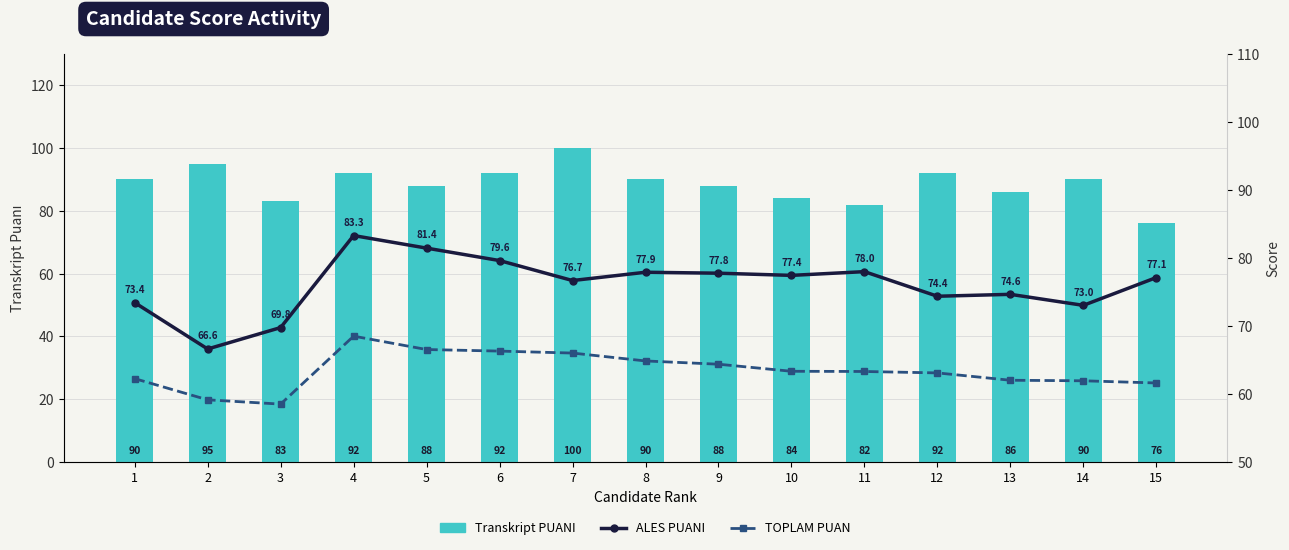

List the series in order of their overall mean, highest first.

Transkript PUANI, ALES PUANI, TOPLAM PUAN